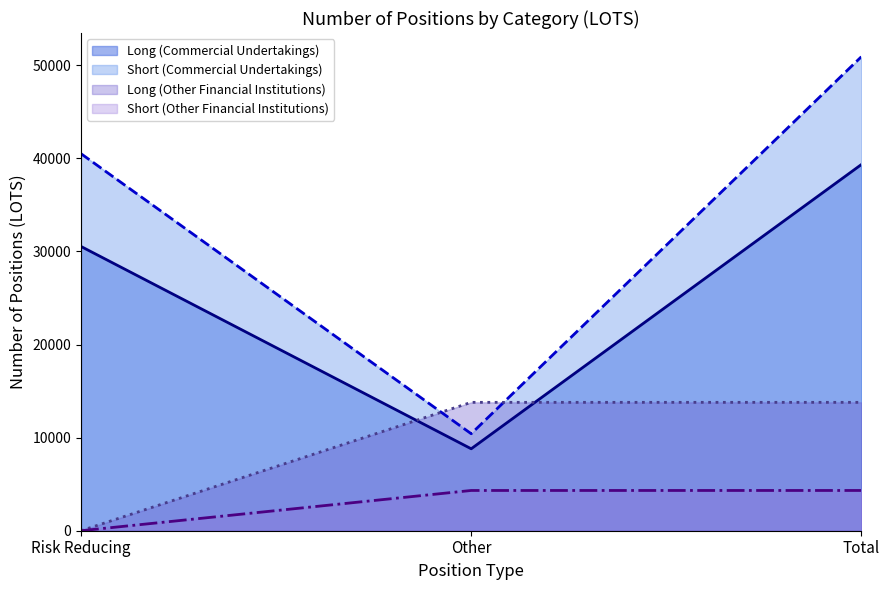

Which category has the highest value in the Short (Other Financial Institutions) series?

Other